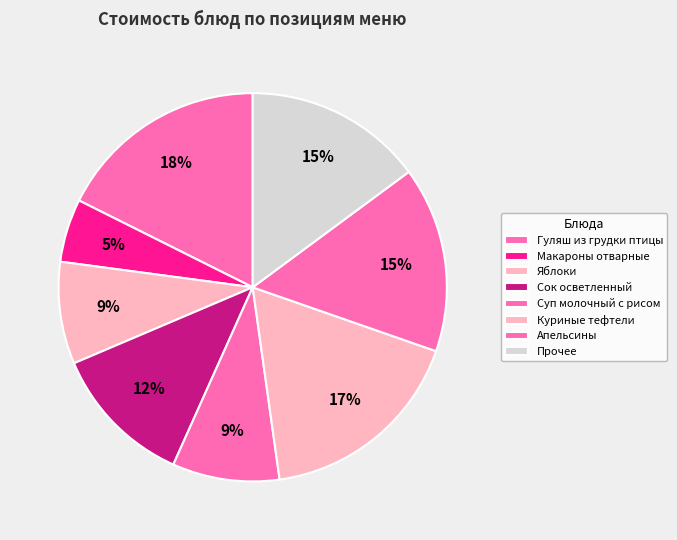

How many segments does this pie chart have?

8